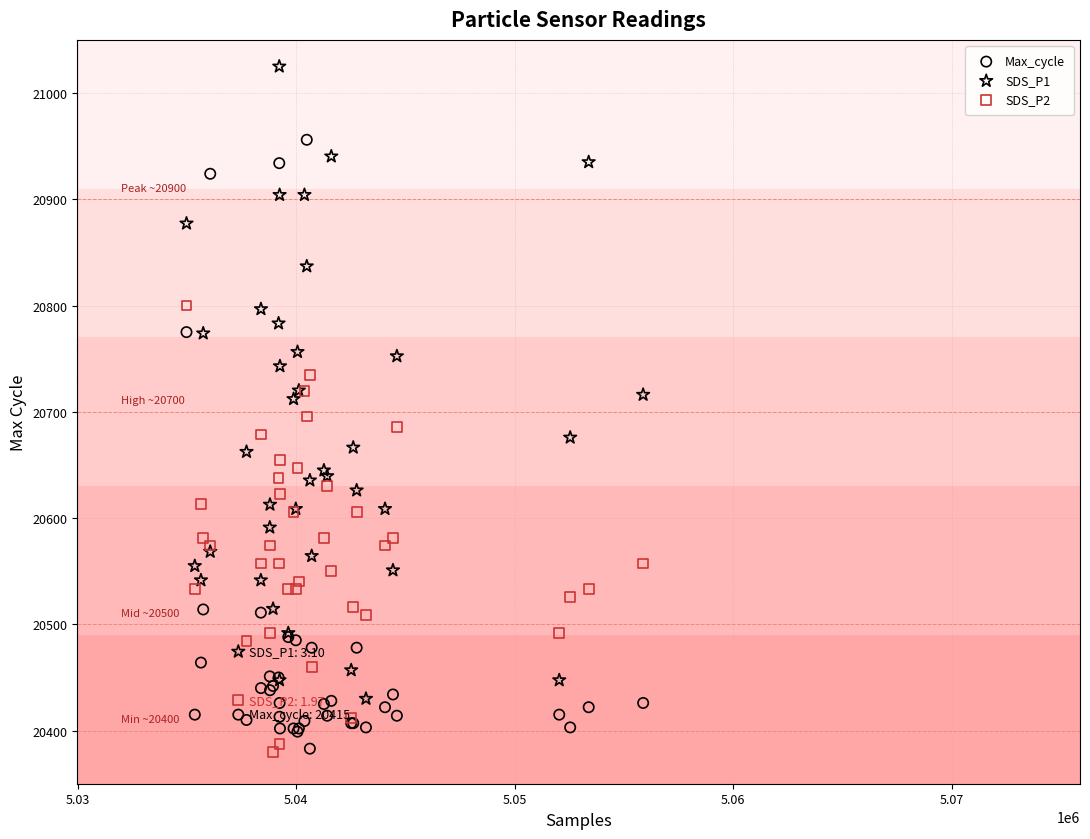

Which series contains the highest Y value?

SDS_P1